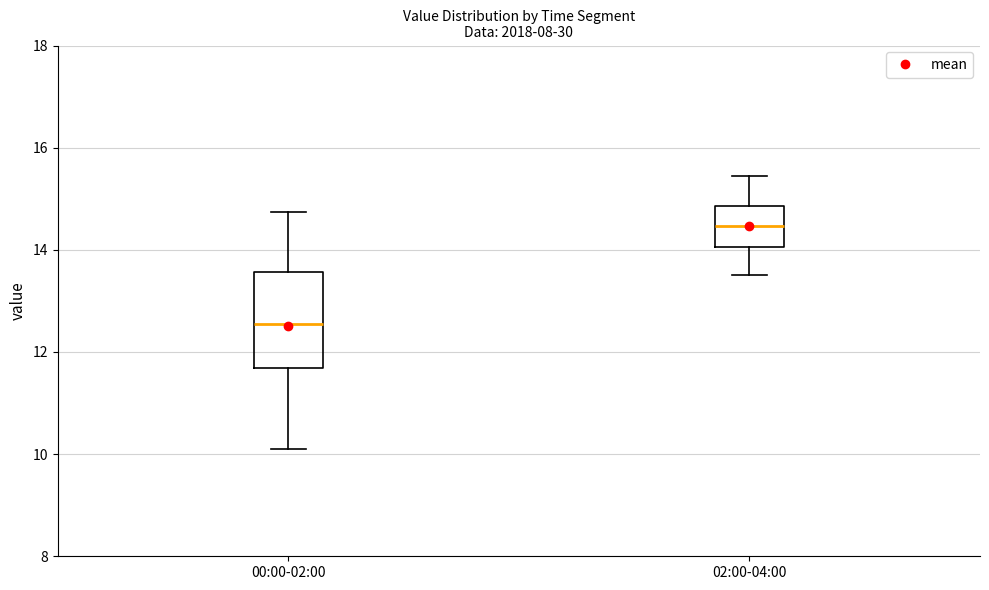

Where does the median line of the box for 00:00-02:00 sit on the y-axis? The values are not printed on the chart, so give them approximately, as read against the axis.

12.6